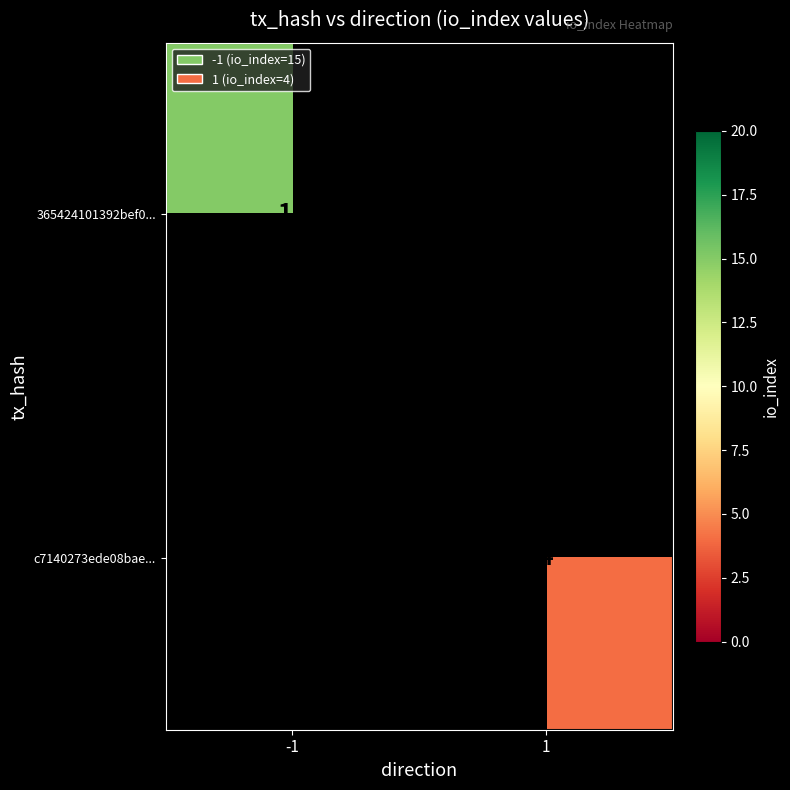

The 365424101392bef0... series shows 15 at -1. True or false?

True